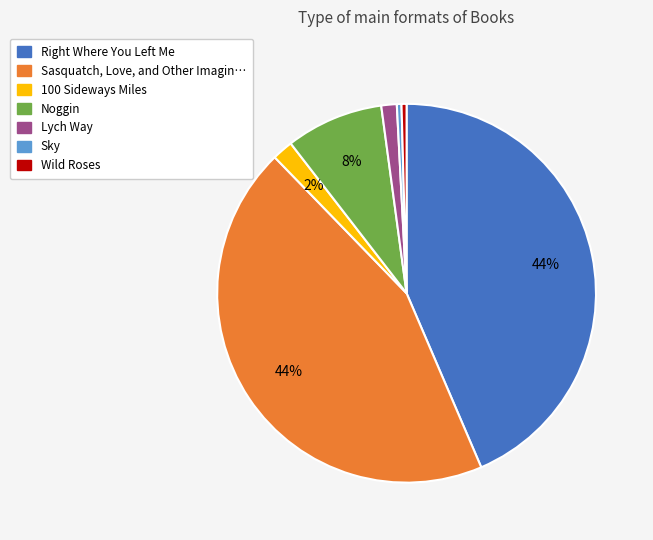

To the nearest percent, what is the difference between the largest and smallest slice percentages?

44%